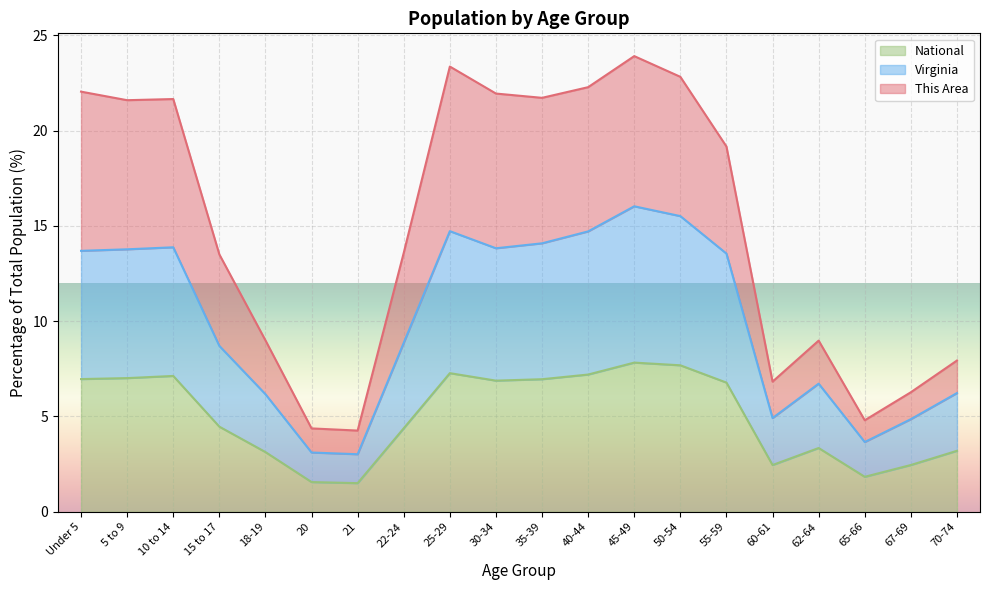

How many lines are shown in the chart?

3